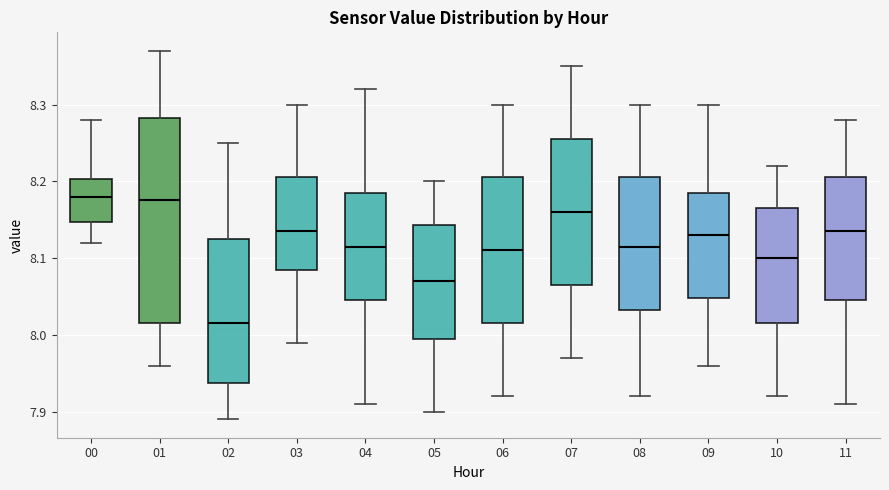

Where is the lower edge of the box at x = 05 on the y-axis? The values are not printed on the chart, so give them approximately, as read against the axis.

8.00